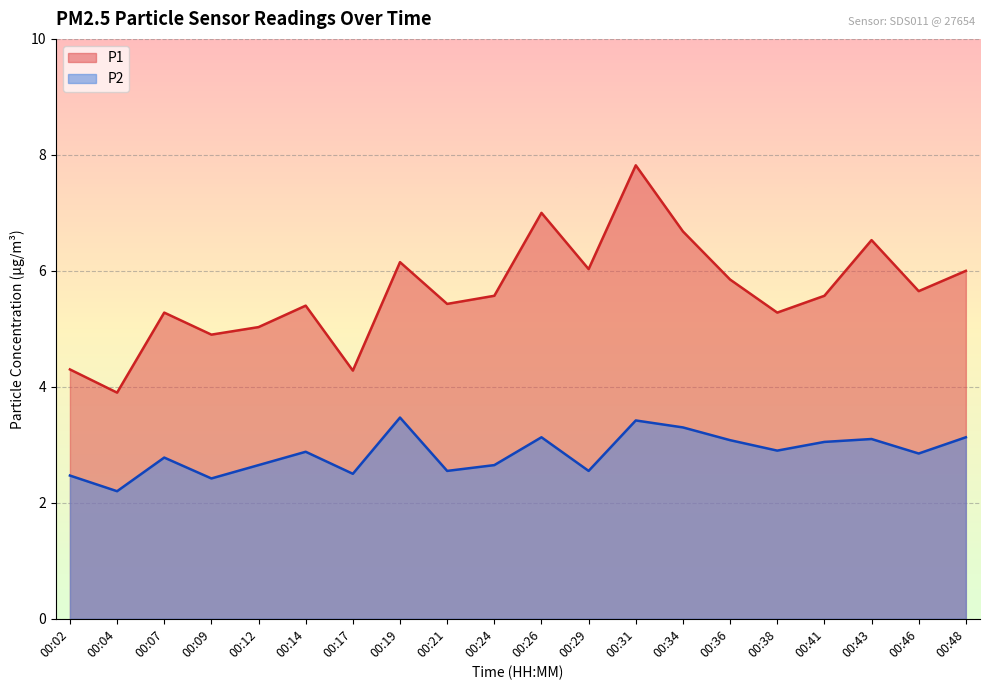

What is the sum of the P1 values at 00:26 and 00:29?

13.0